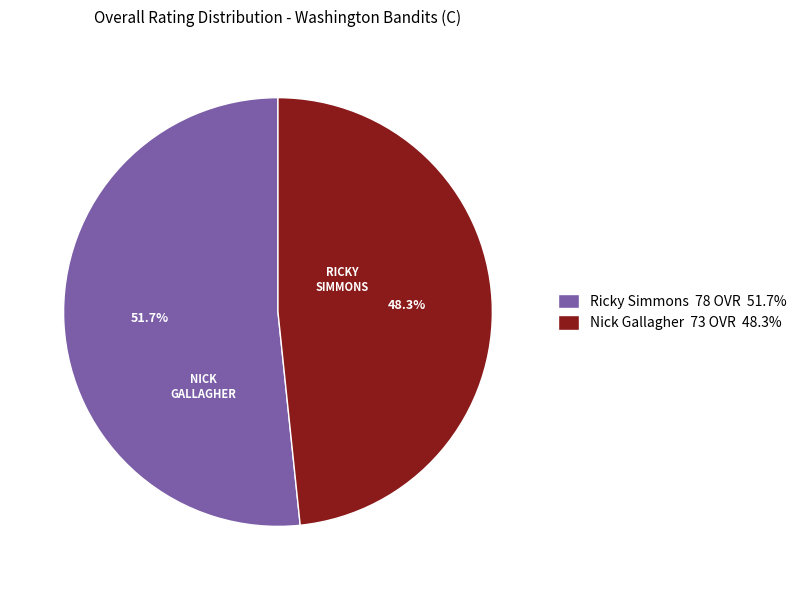

What percentage is the Ricky Simmons slice, to the nearest percent?

52%